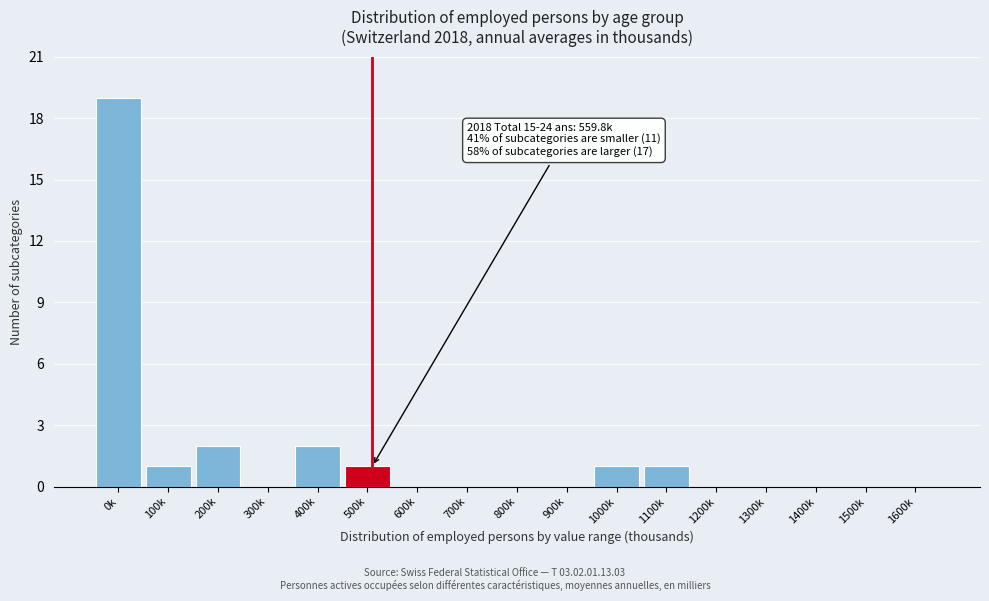

Reading left to right, list all the values displayed in this chart.

0k=19	100k=1	200k=2	300k=0	400k=2	500k=1	600k=0	700k=0	800k=0	900k=0	1000k=1	1100k=1	1200k=0	1300k=0	1400k=0	1500k=0	1600k=0